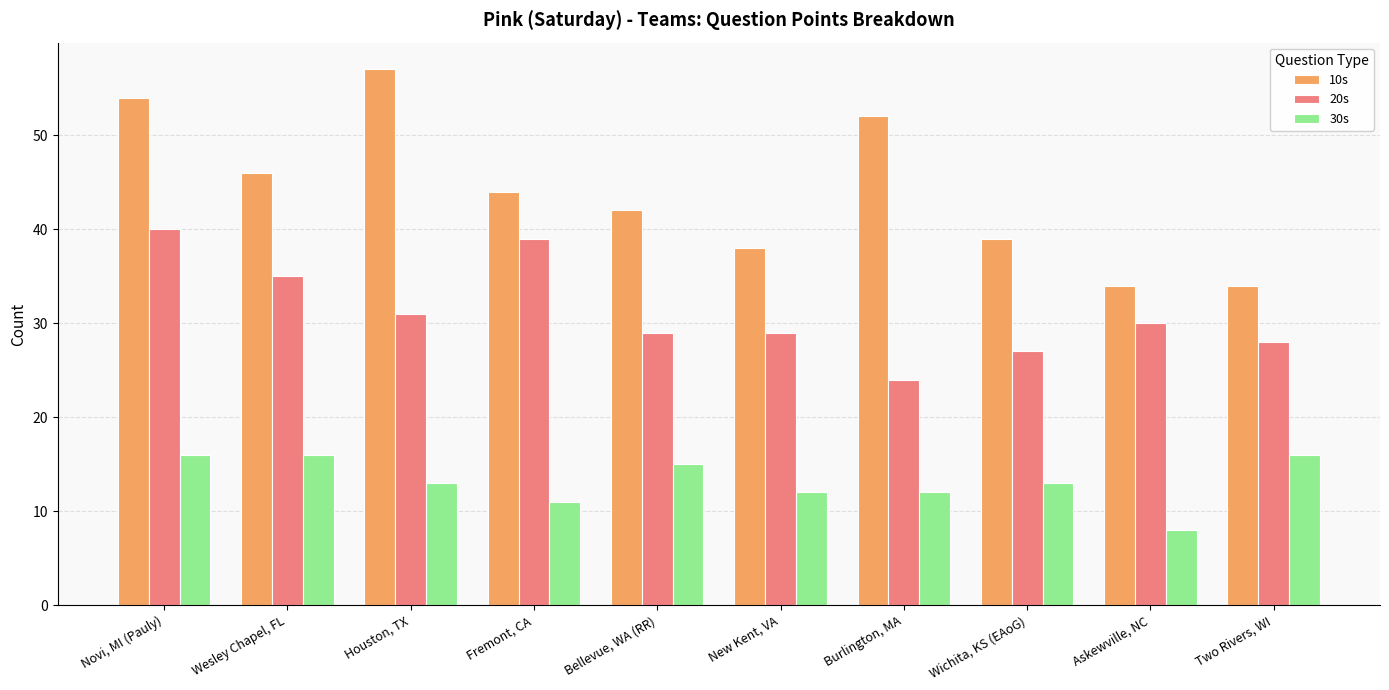

Does the chart contain any negative values?

No